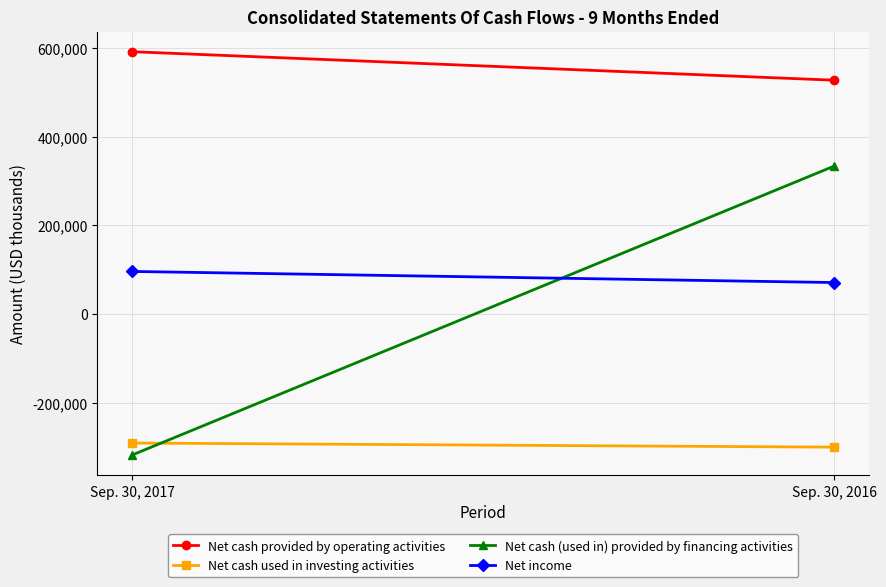

The value of Net income at Sep. 30, 2016 is 70976. True or false?

True